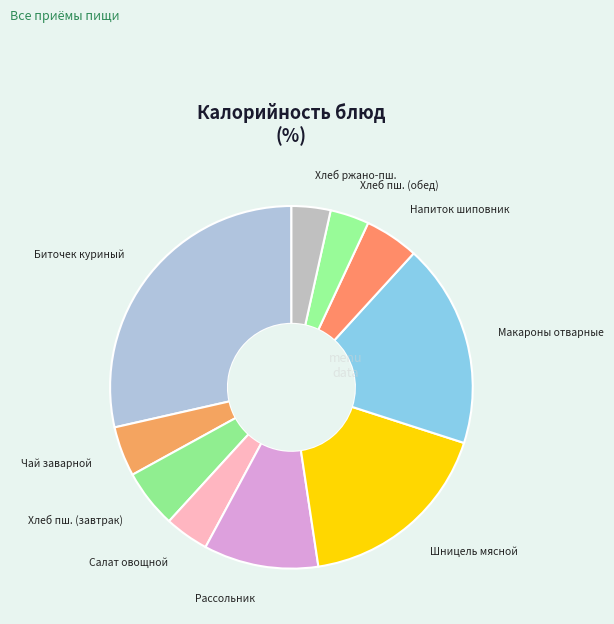

Combined, do Рассольник and Хлеб ржано-пш. account for over 50%?

No